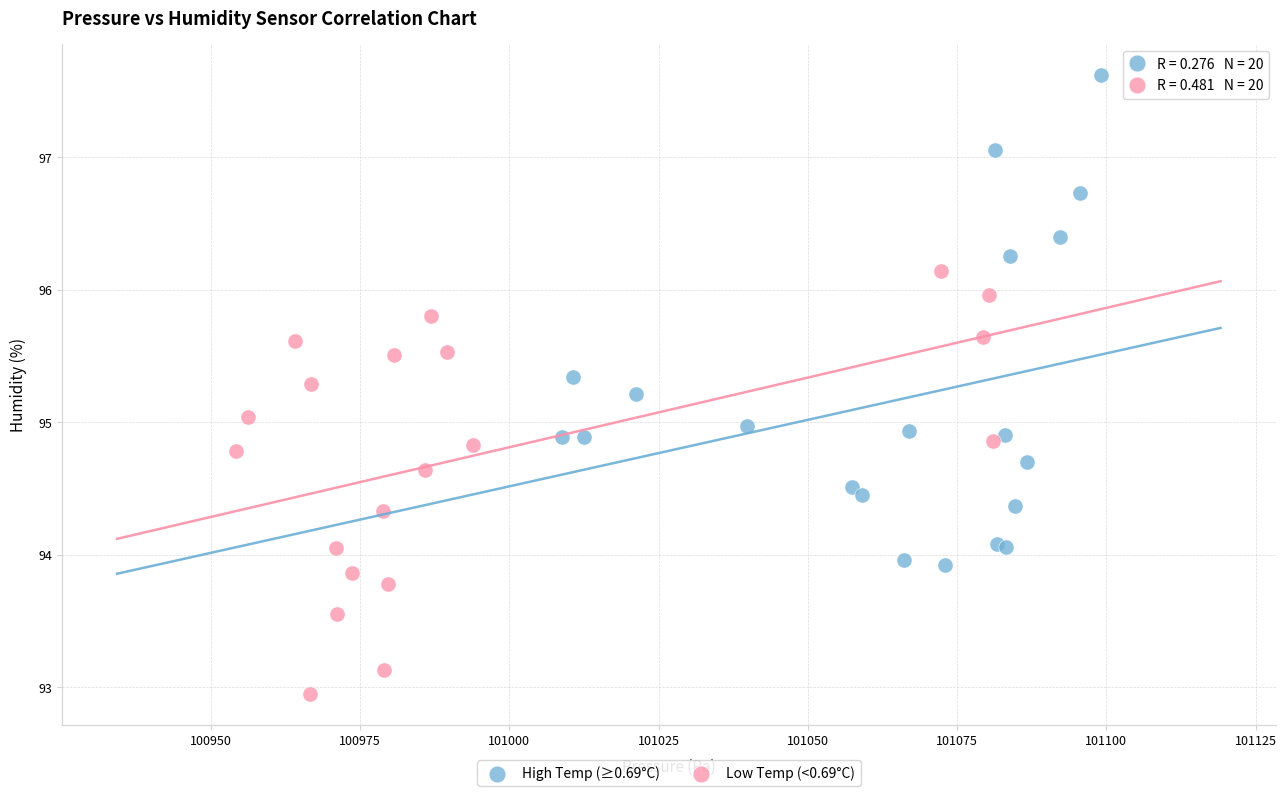

Which series has the widest spread of Y values?

High Temp (≥0.69°C)